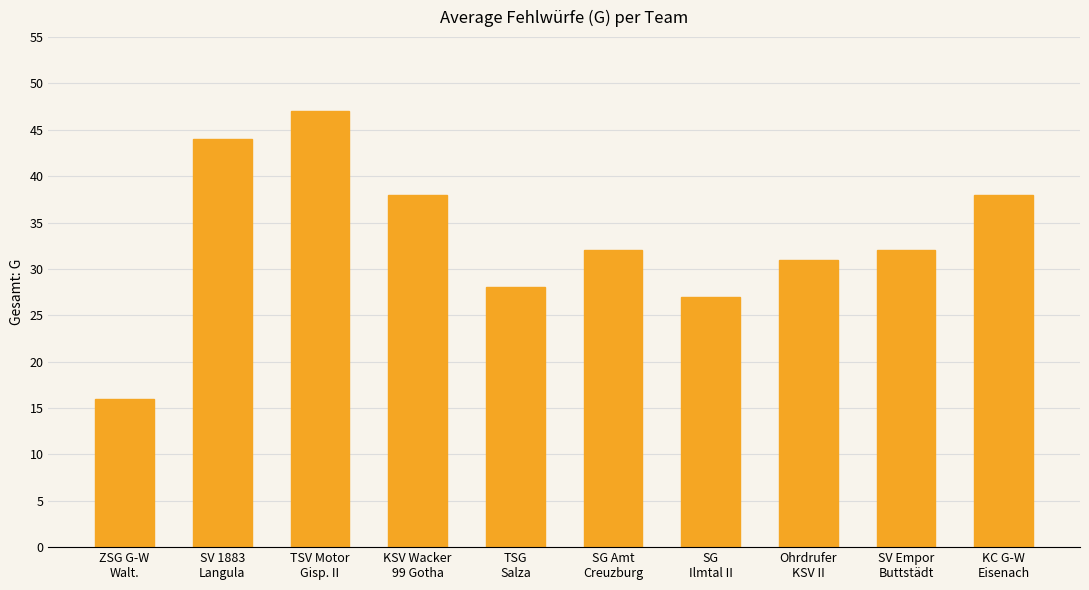

Reading left to right, what are all the values shown in this chart?

16	44	47	38	28	32	27	31	32	38